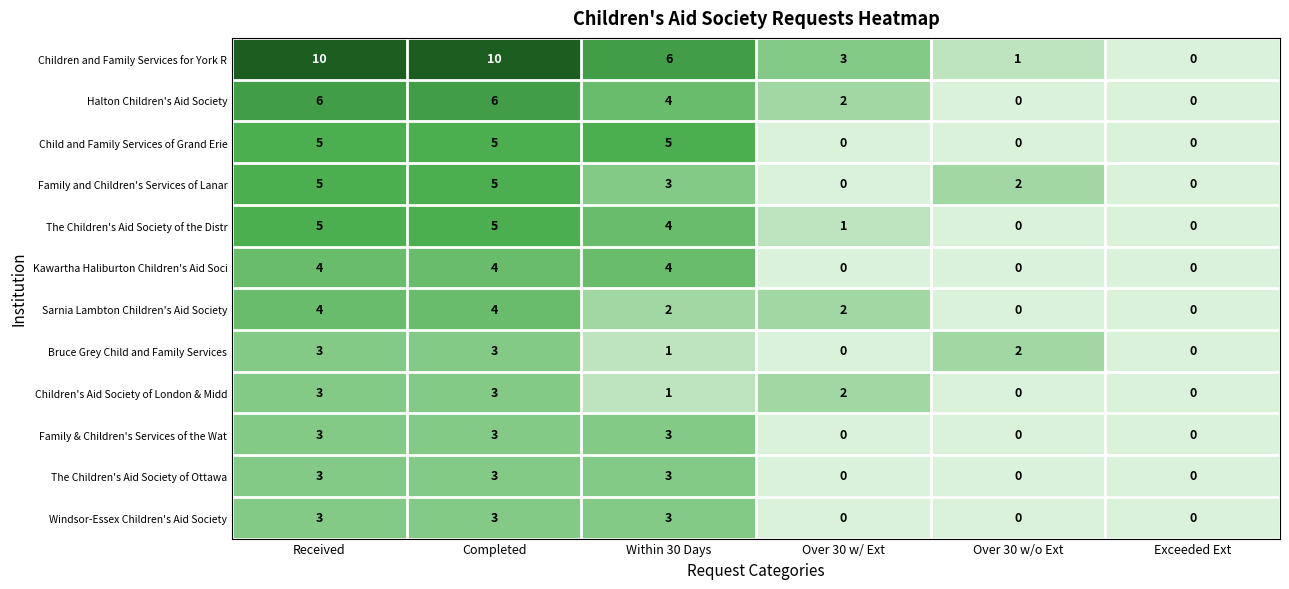

How many values in the Windsor-Essex Children's Aid Society series are below 3?

3